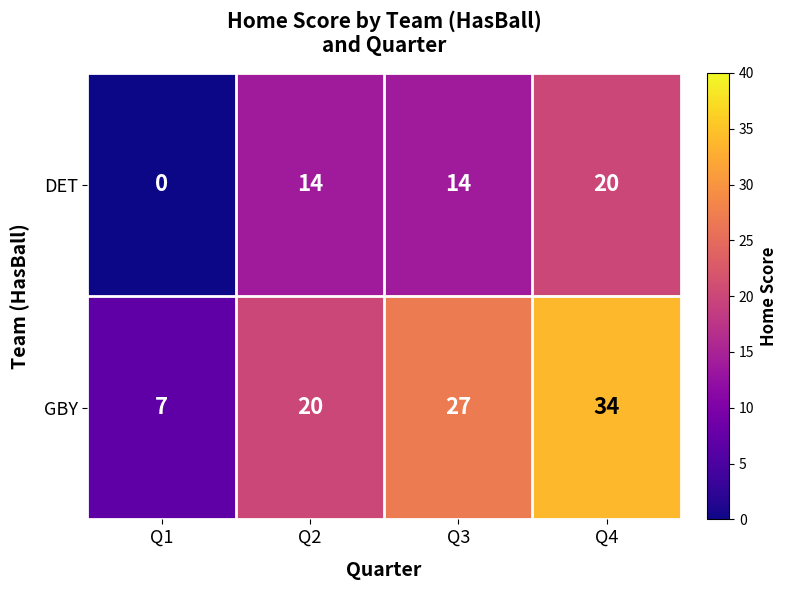

Count the number of categories in the chart.

4